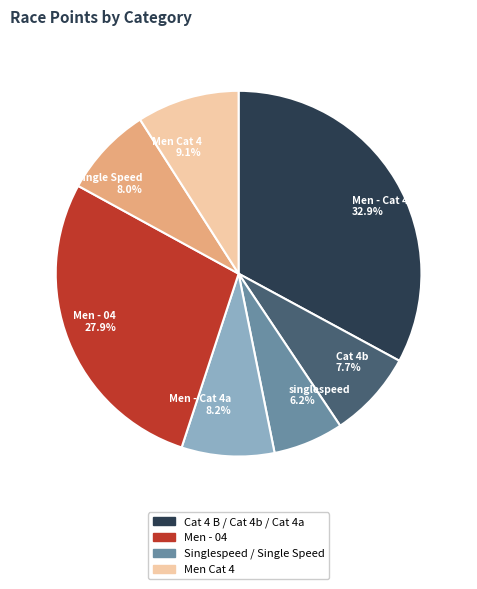

Count the number of slices in the pie.

7